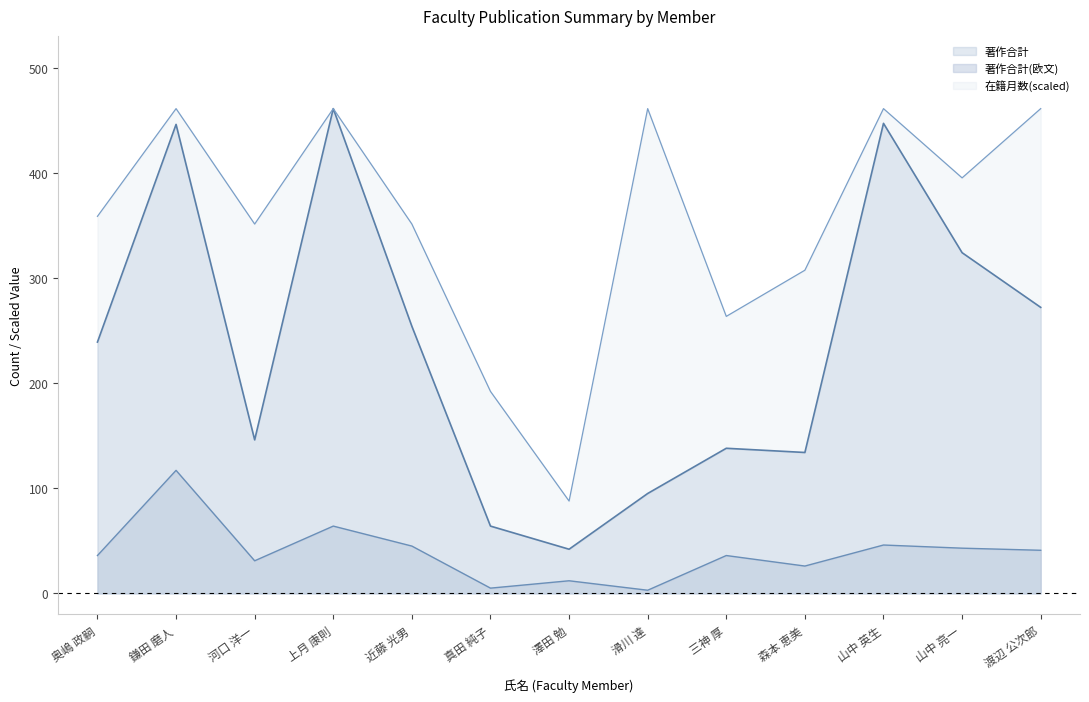

What are all the series names shown in the legend?

著作合計, 著作合計(欧文), 在籍月数(scaled)